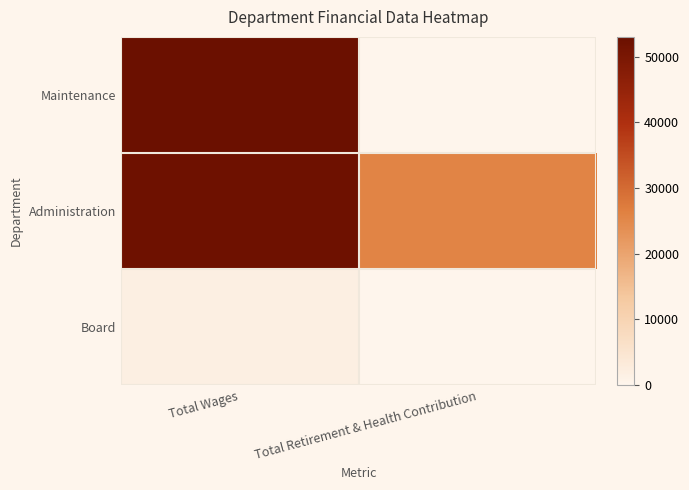

Which label corresponds to the largest value in the chart?

Total Wages